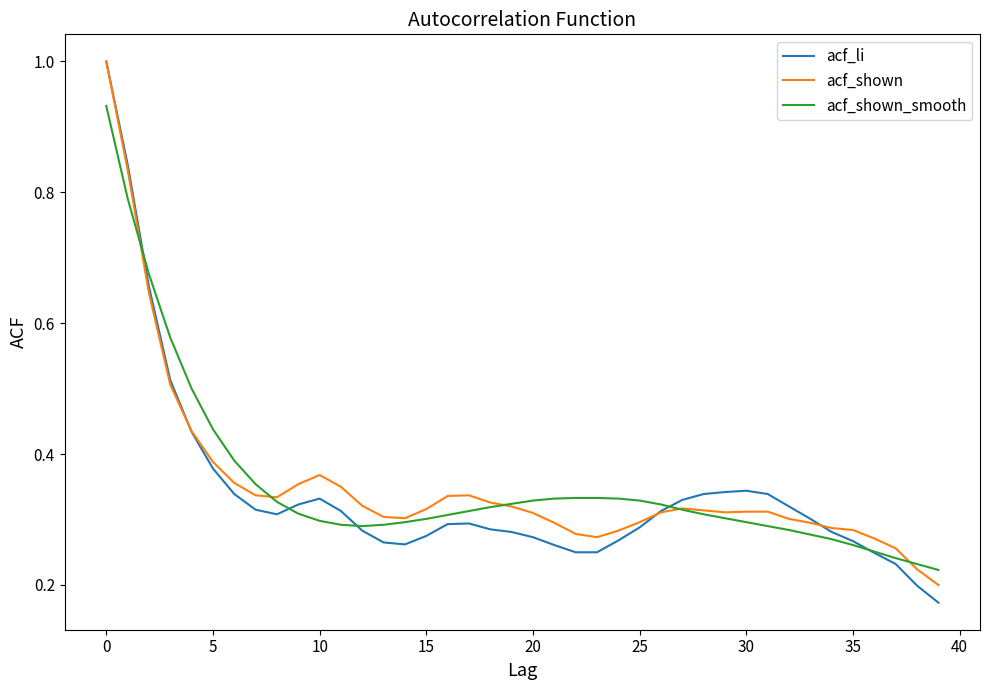

What is the maximum value shown in the chart?

1.0